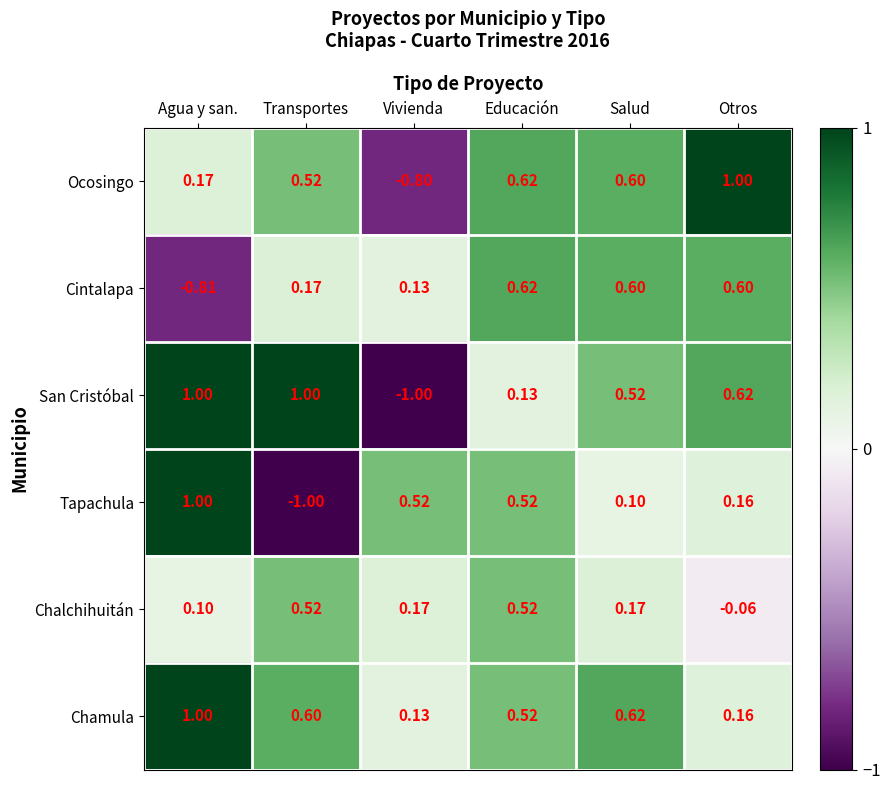

Is the value of Tapachula at Agua y san. greater than the value of Chalchihuitán at Agua y san.?

Yes